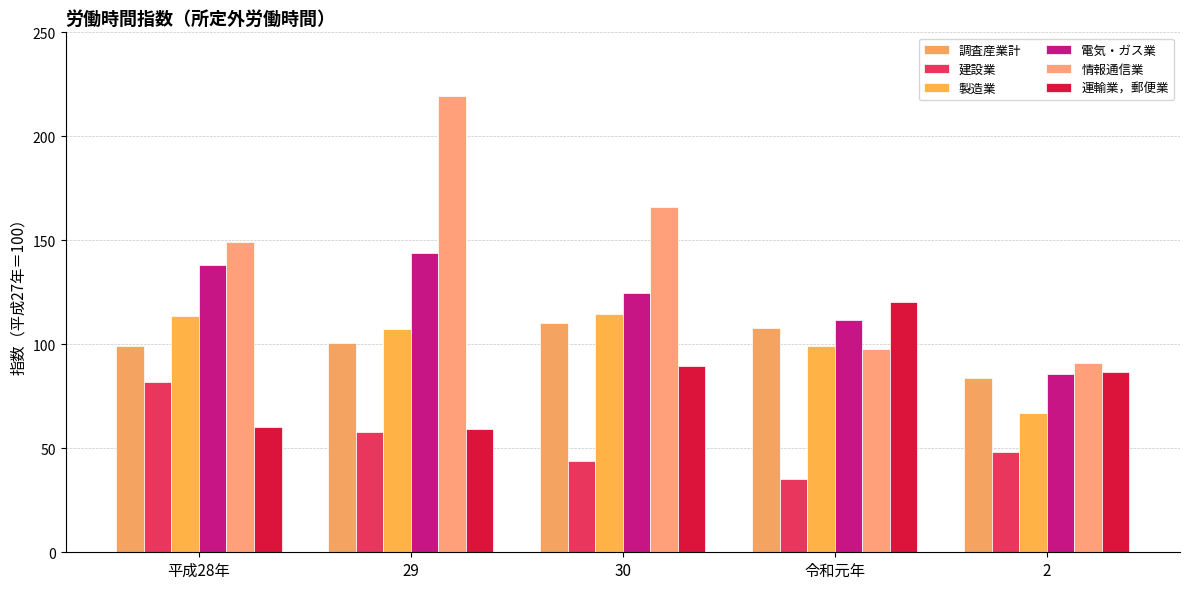

Reading left to right, what are all the values shown in this chart?

調査産業計: 99.2	100.5	110.3	107.6	83.9
建設業: 81.7	58.0	43.8	35.1	48.2
製造業: 113.4	107.4	114.6	99.0	67.1
電気・ガス業: 138.2	143.8	124.9	111.6	85.9
情報通信業: 149.2	219.6	166.1	97.5	91.2
運輸業，郵便業: 60.3	59.2	89.6	120.5	86.7